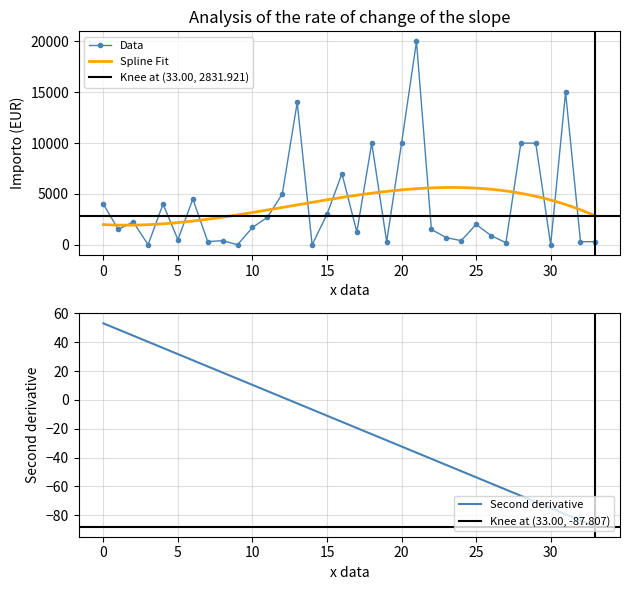

What is the value of the 24th point from the left?

700